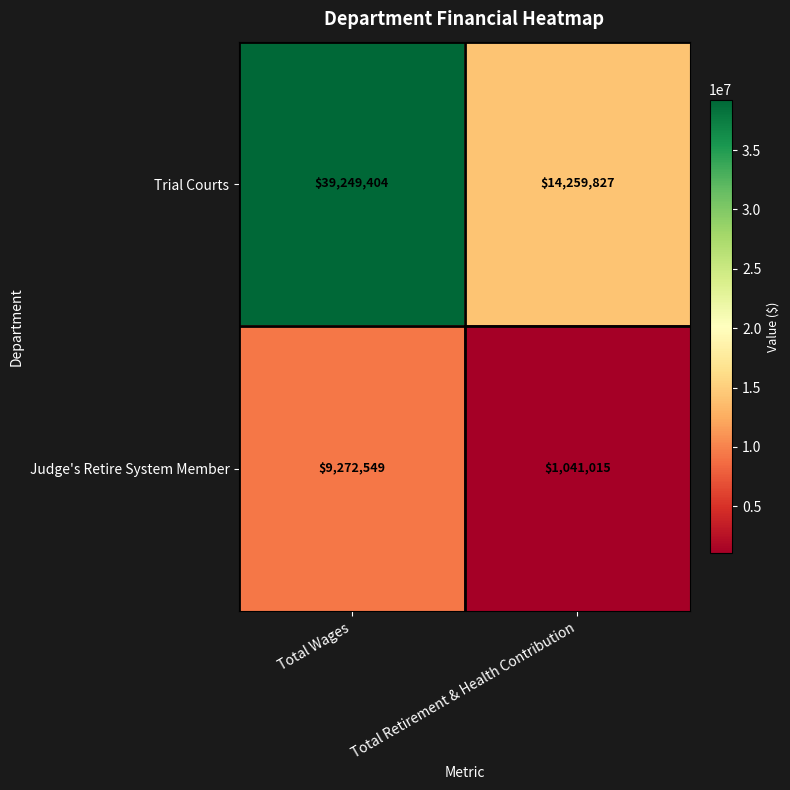

What is the difference between the Judge's Retire System Member values at Total Wages and Total Retirement & Health Contribution?

8231534